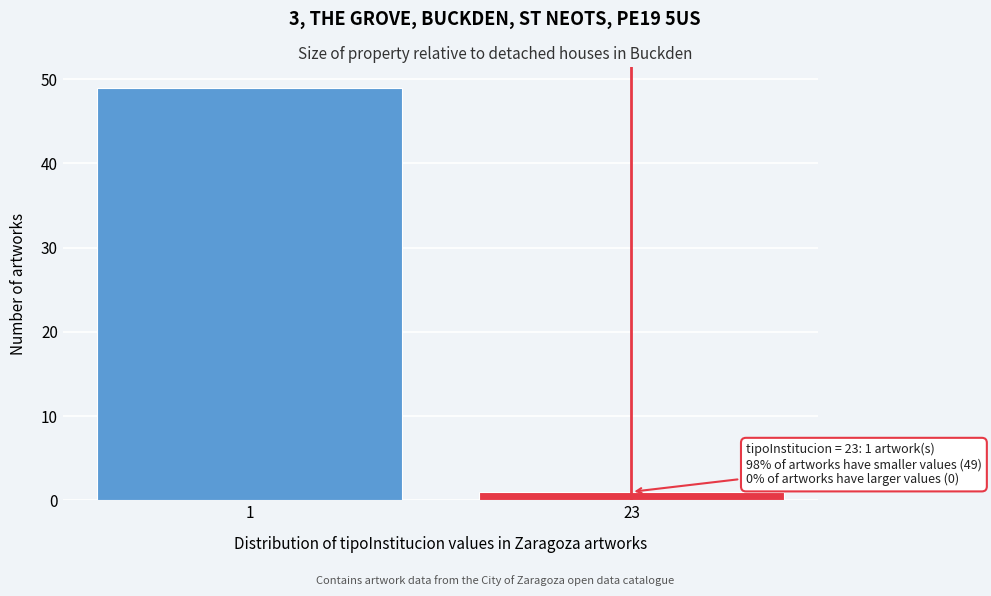

Reading left to right, what are all the values shown in this chart?

1=49	23=1